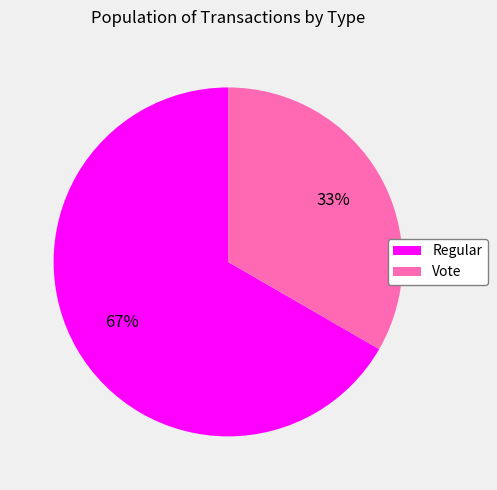

The Regular slice represents 67% of the pie. True or false?

True